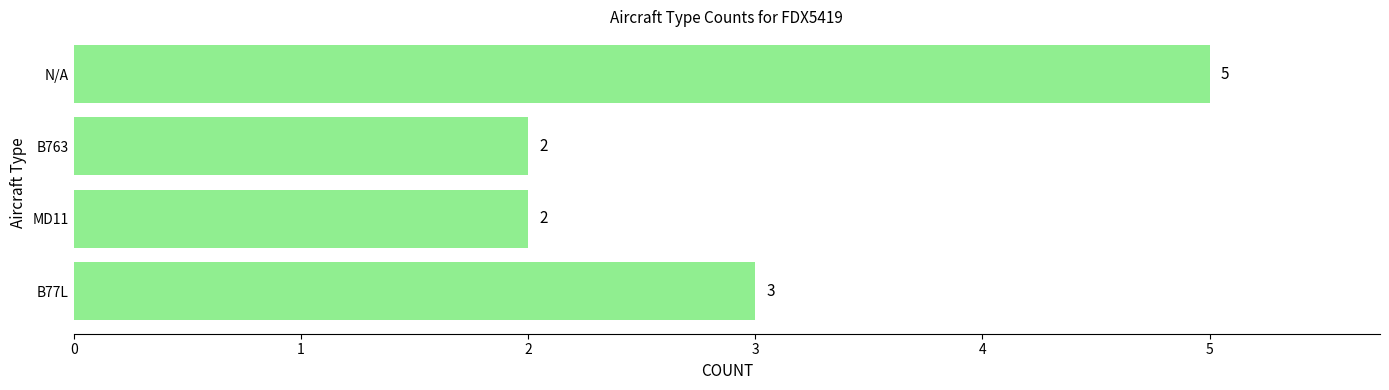

How many distinct data groups are displayed?

1